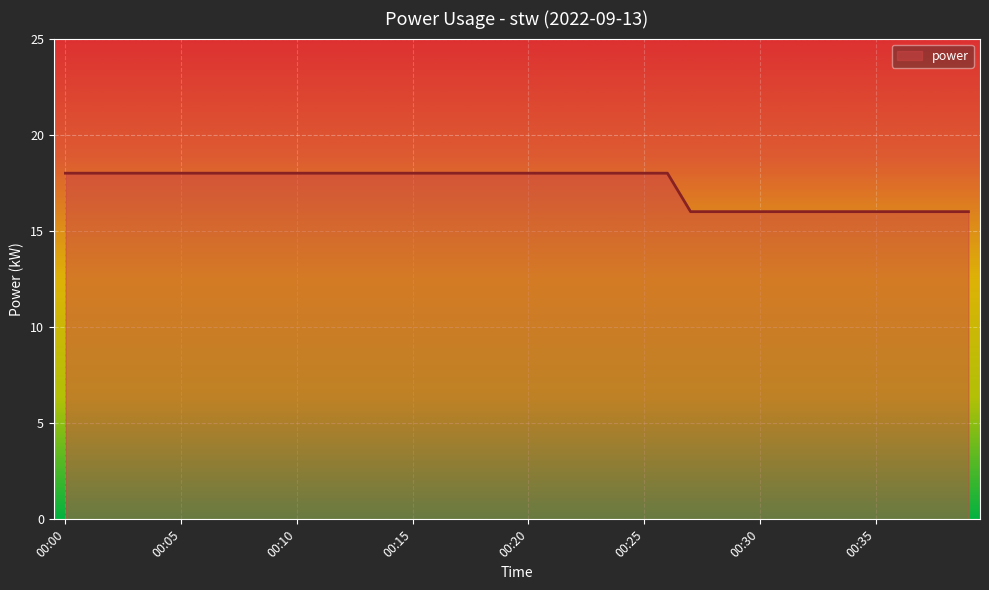

How many categories are shown in the chart?

40